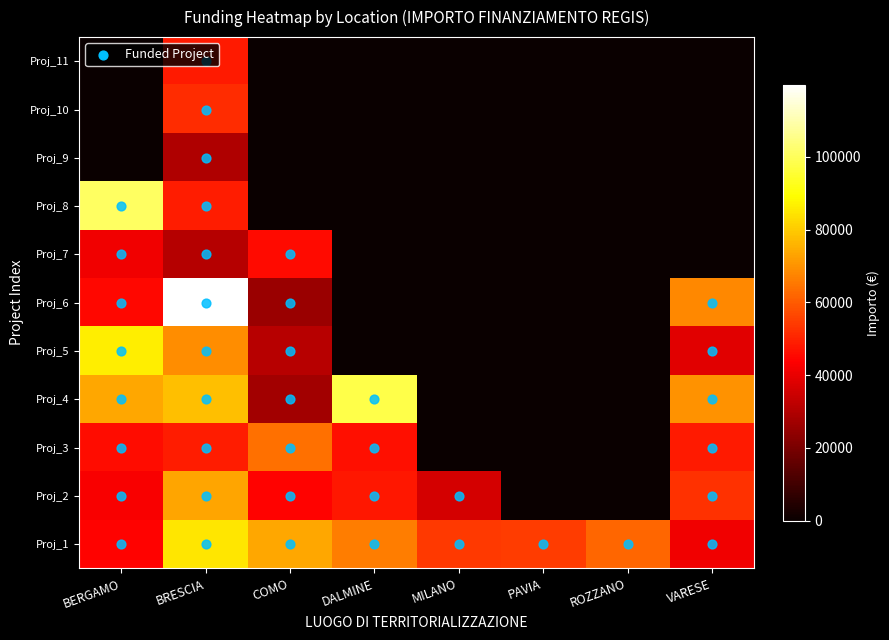

Between DALMINE and MILANO, which is larger?

DALMINE